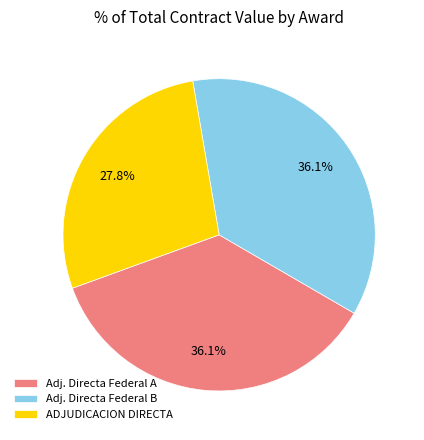

Which category has the smallest portion of the pie?

ADJUDICACION DIRECTA